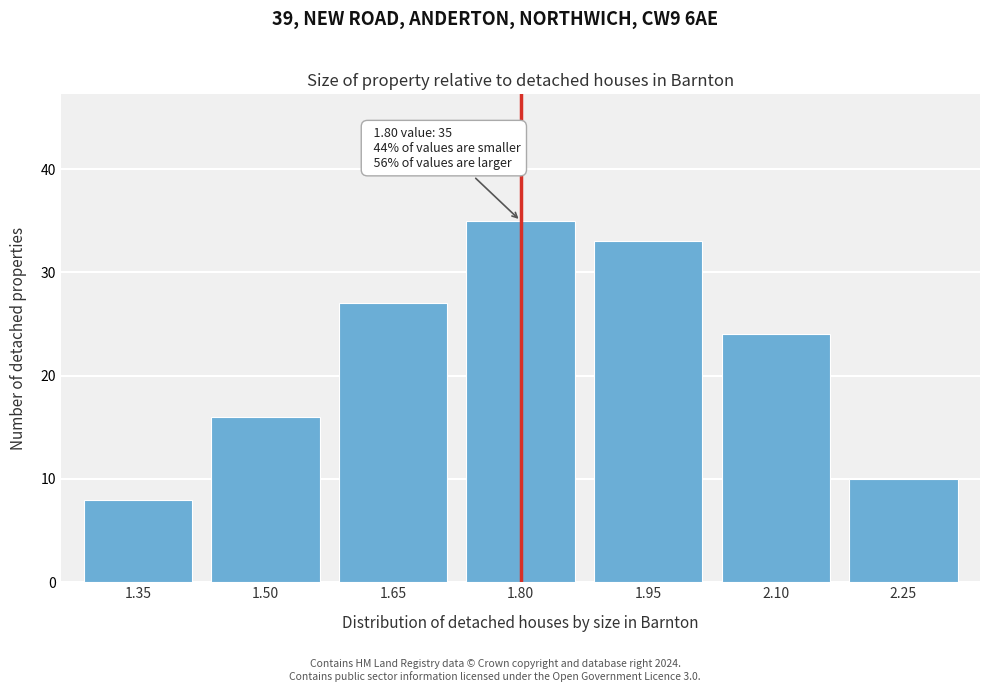

Reading right to left, transcribe all the data shown in this chart.

10	24	33	35	27	16	8